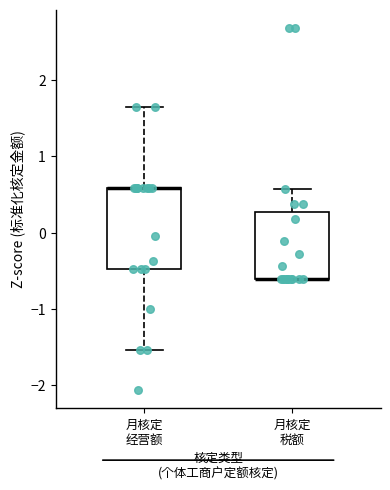

Reading left to right, read every box against the y-axis: the position of its median line, the range the box covers, and the ends of its whiskers. The values are not printed on the chart, so give them approximately, as read against the axis.

月核定 经营额: median 0.6 (drawn on the box's upper edge), box -0.5 to 0.6, whiskers -1.5 to 1.6
月核定 税额: median -0.6 (drawn on the box's lower edge), box -0.6 to 0.3, whiskers -0.6 to 0.6